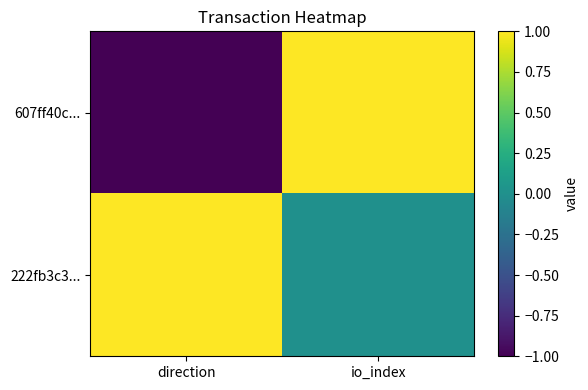

Which series has the widest spread of values?

607ff40c...